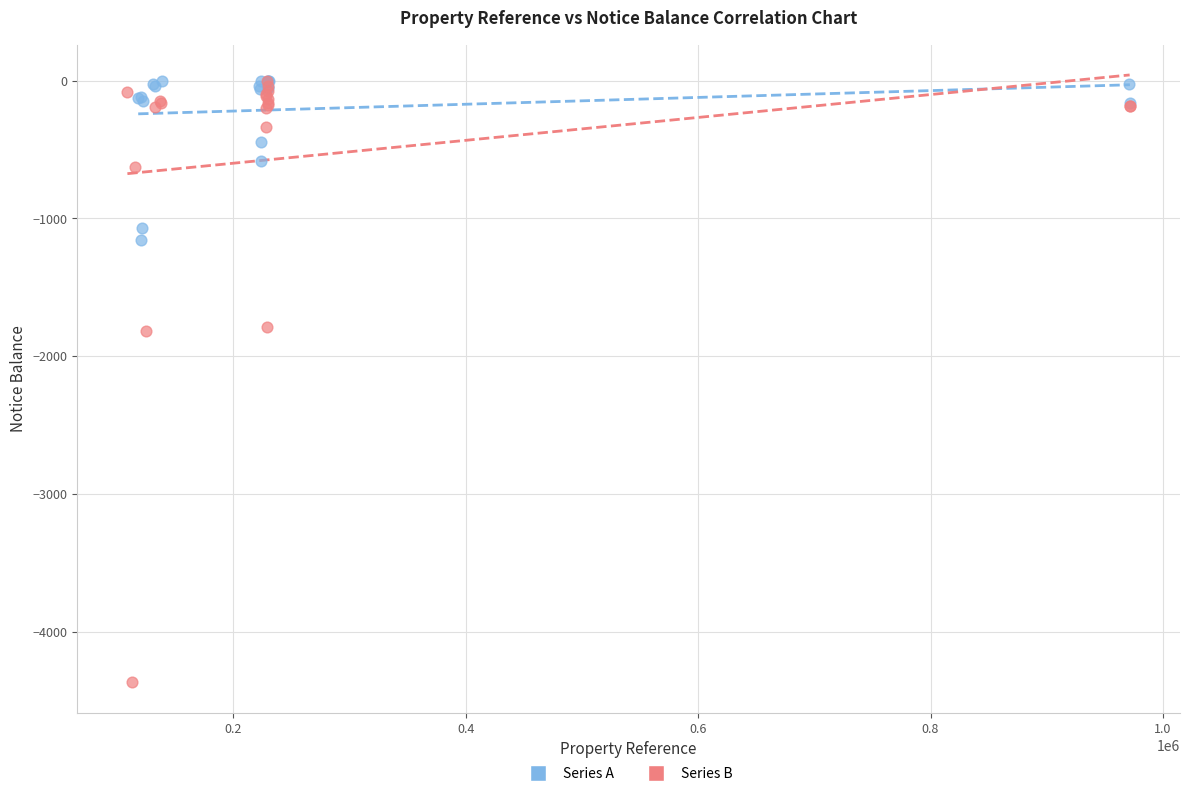

Which series reaches the minimum Y coordinate?

Series B